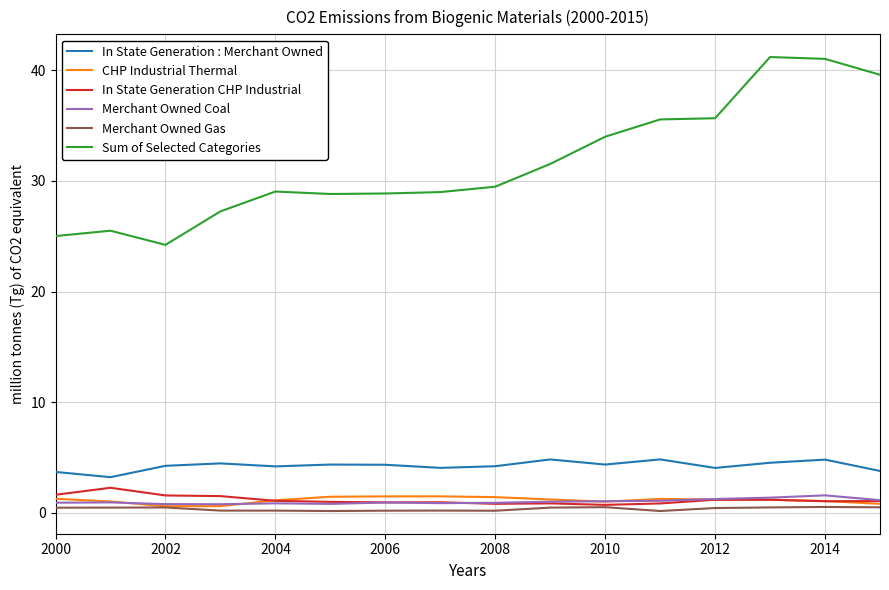

What are all the series names shown in the legend?

In State Generation : Merchant Owned, CHP Industrial Thermal, In State Generation CHP Industrial, Merchant Owned Coal, Merchant Owned Gas, Sum of Selected Categories